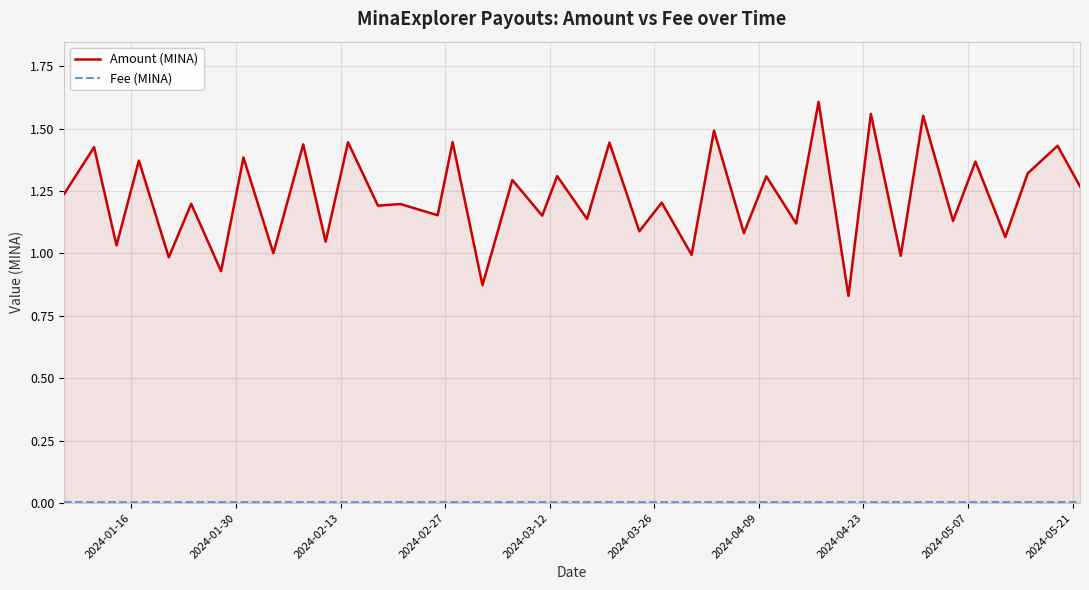

What is the average value of the Amount (MINA) series?

1.2